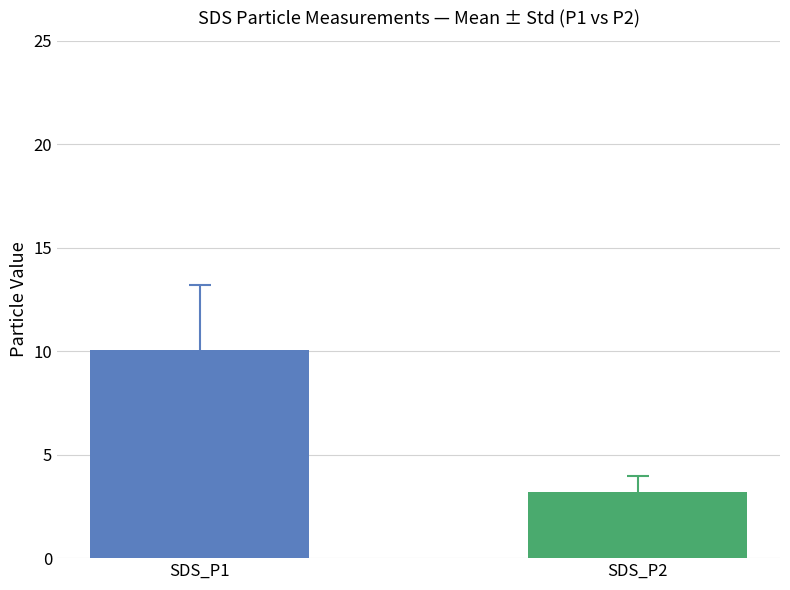

What is the greatest value displayed?

10.1